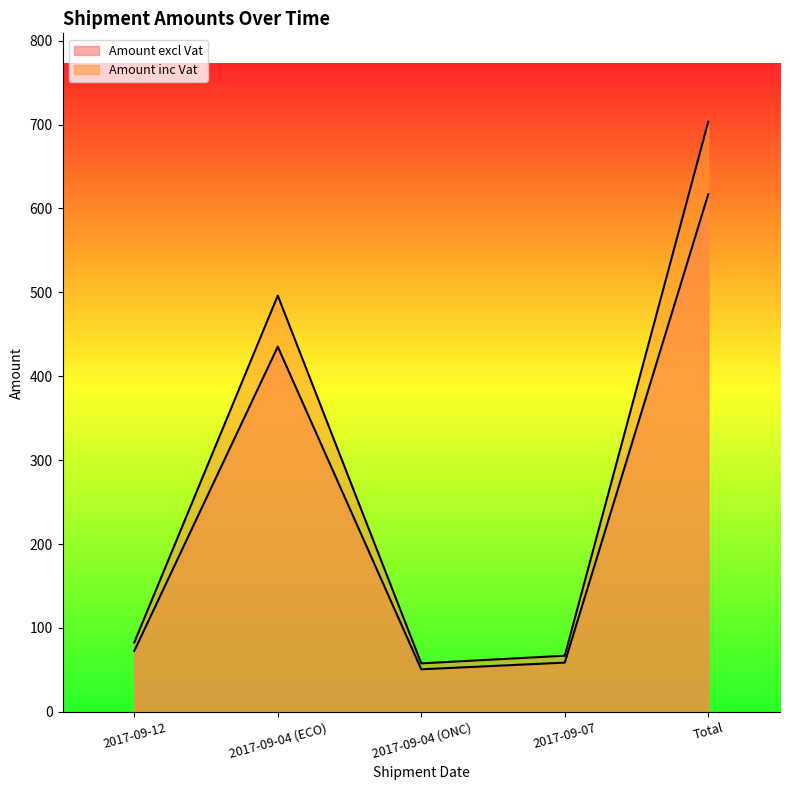

Which has a higher value, 2017-09-04 (ONC) or Total?

Total